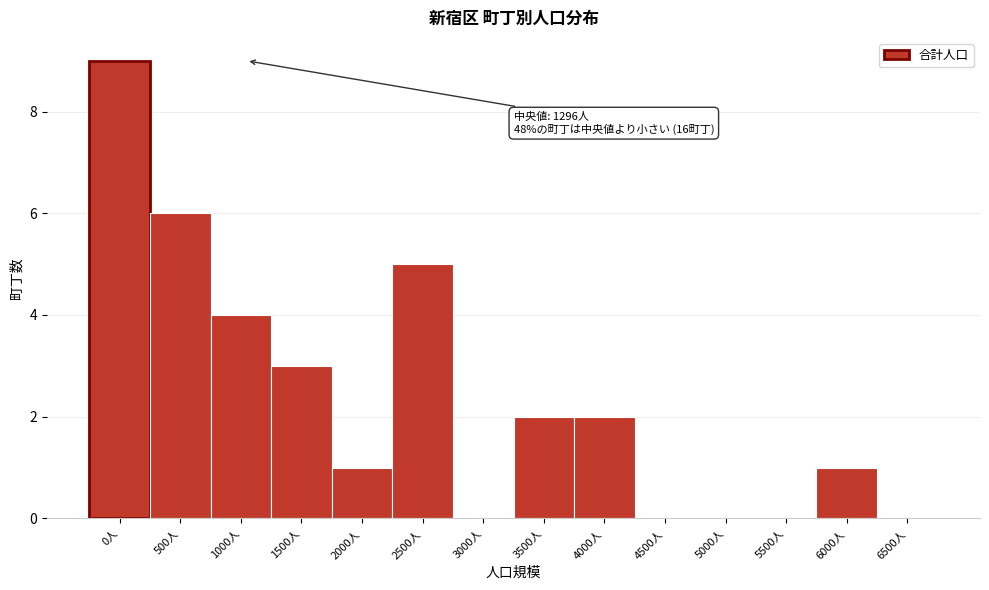

Reading left to right, list all the values displayed in this chart.

0人=9	500人=6	1000人=4	1500人=3	2000人=1	2500人=5	3000人=0	3500人=2	4000人=2	4500人=0	5000人=0	5500人=0	6000人=1	6500人=0